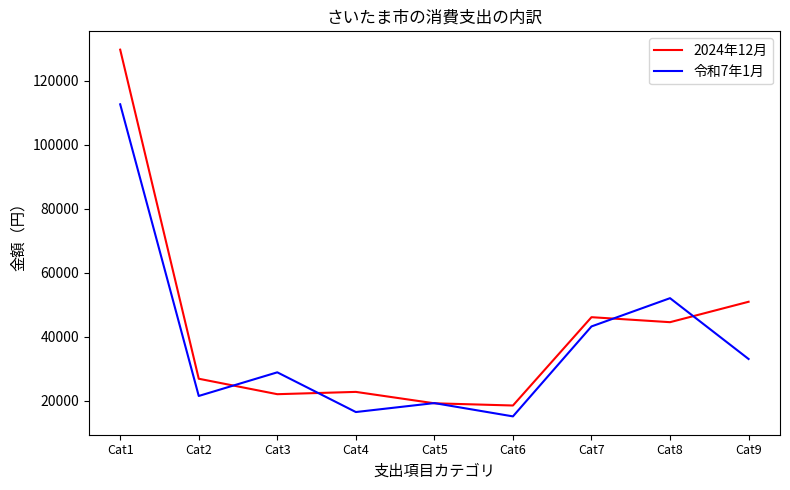

At which category does 令和7年1月 reach its first local valley?

Cat2